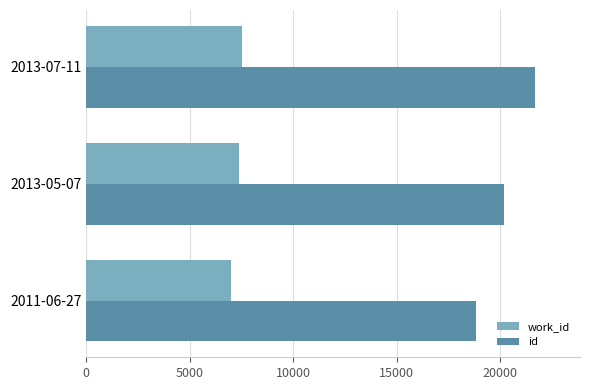

The value of id at 2013-07-11 is 21678. True or false?

True